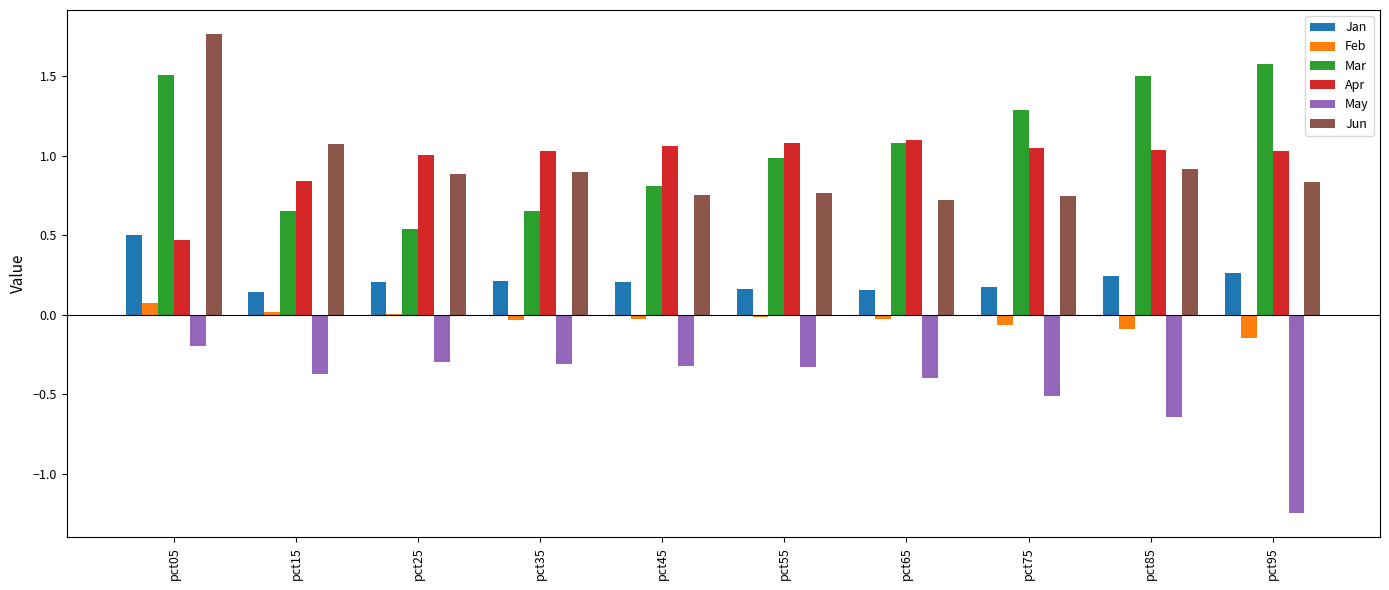

Which label corresponds to the largest value in the chart?

pct05